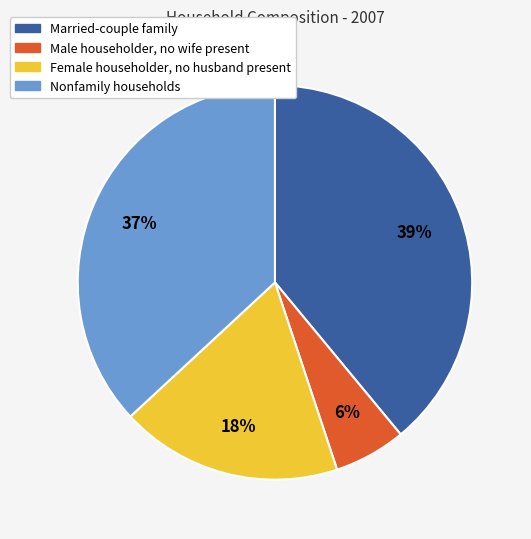

The Married-couple family slice represents 39% of the pie. True or false?

True